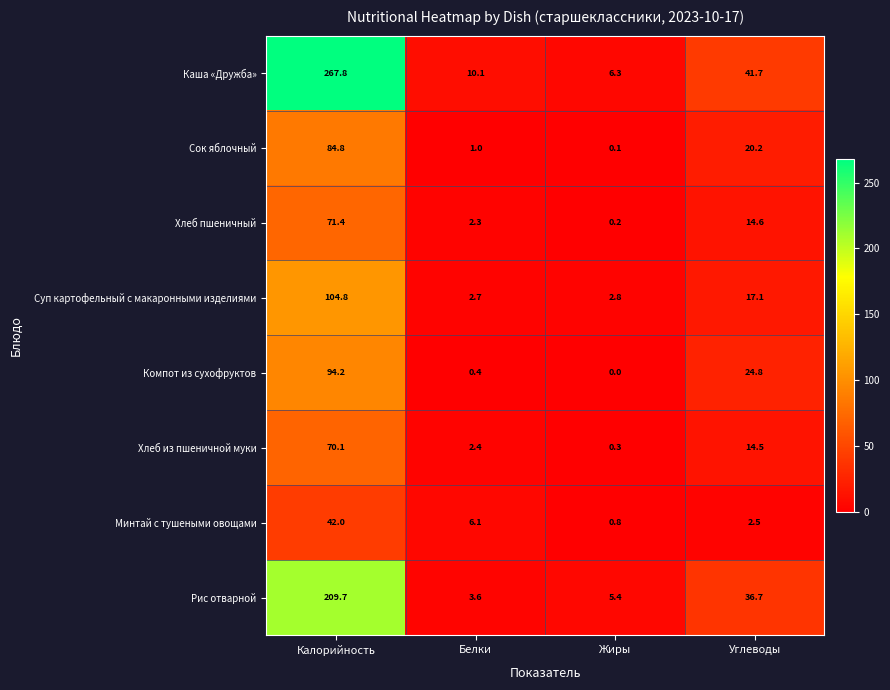

At which category is the sum across all series the highest?

Калорийность